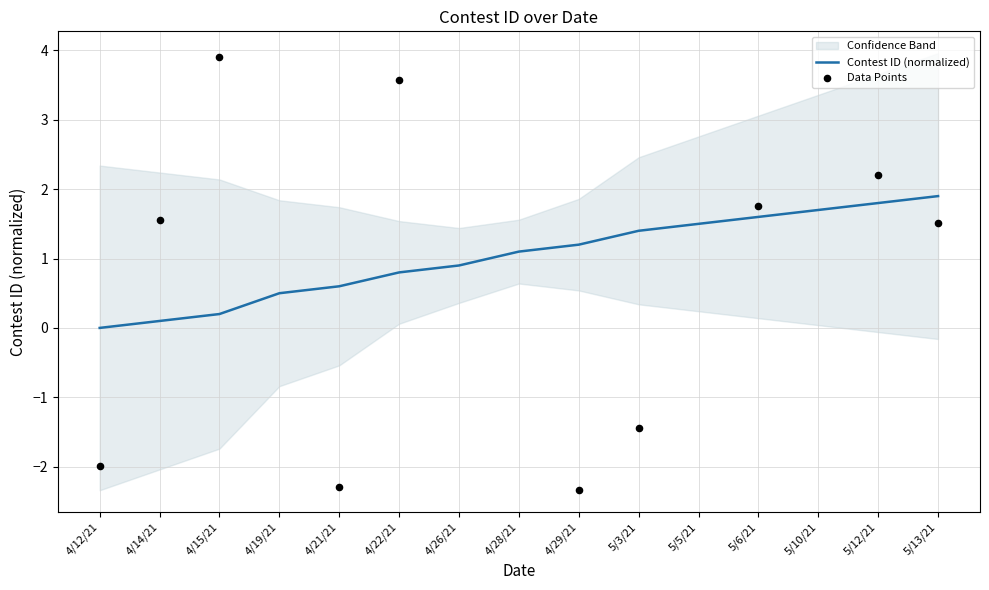

What is the change in value from 4/26/21 to 5/12/21?

+0.9